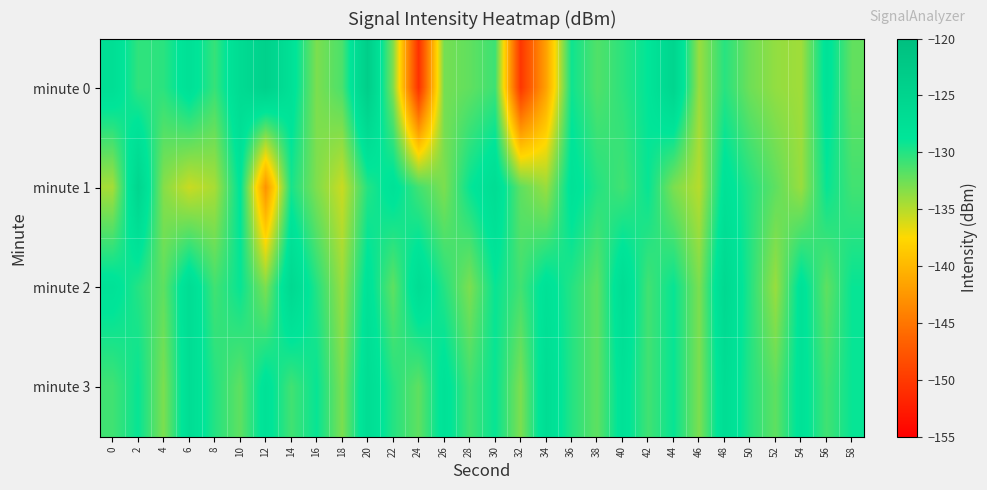

Which series has the largest total across all categories?

minute 2